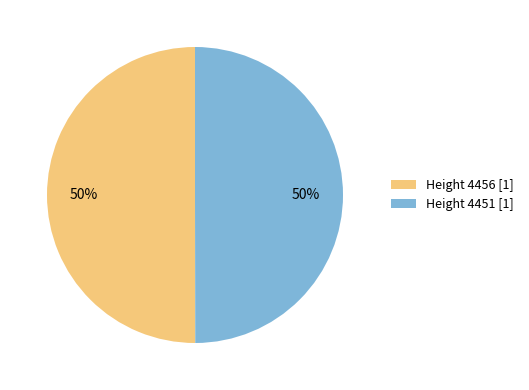

The Height 4456 [1] slice represents 50% of the pie. True or false?

True